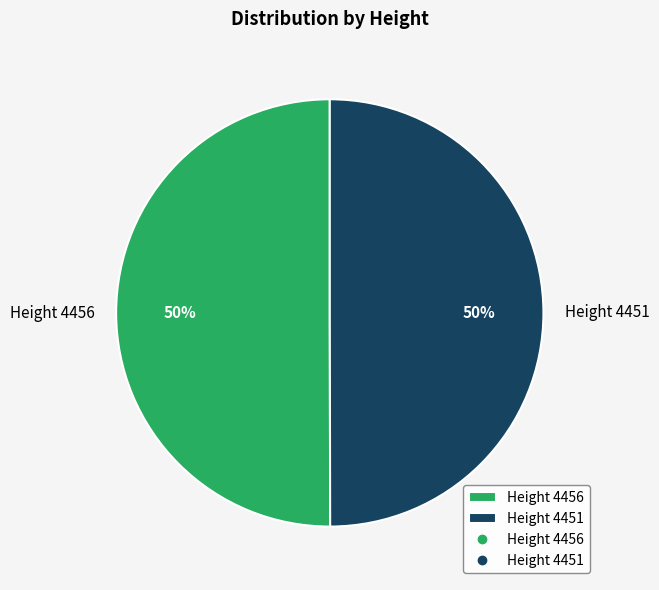

Is it true that Height 4451 is 50% of the pie?

True